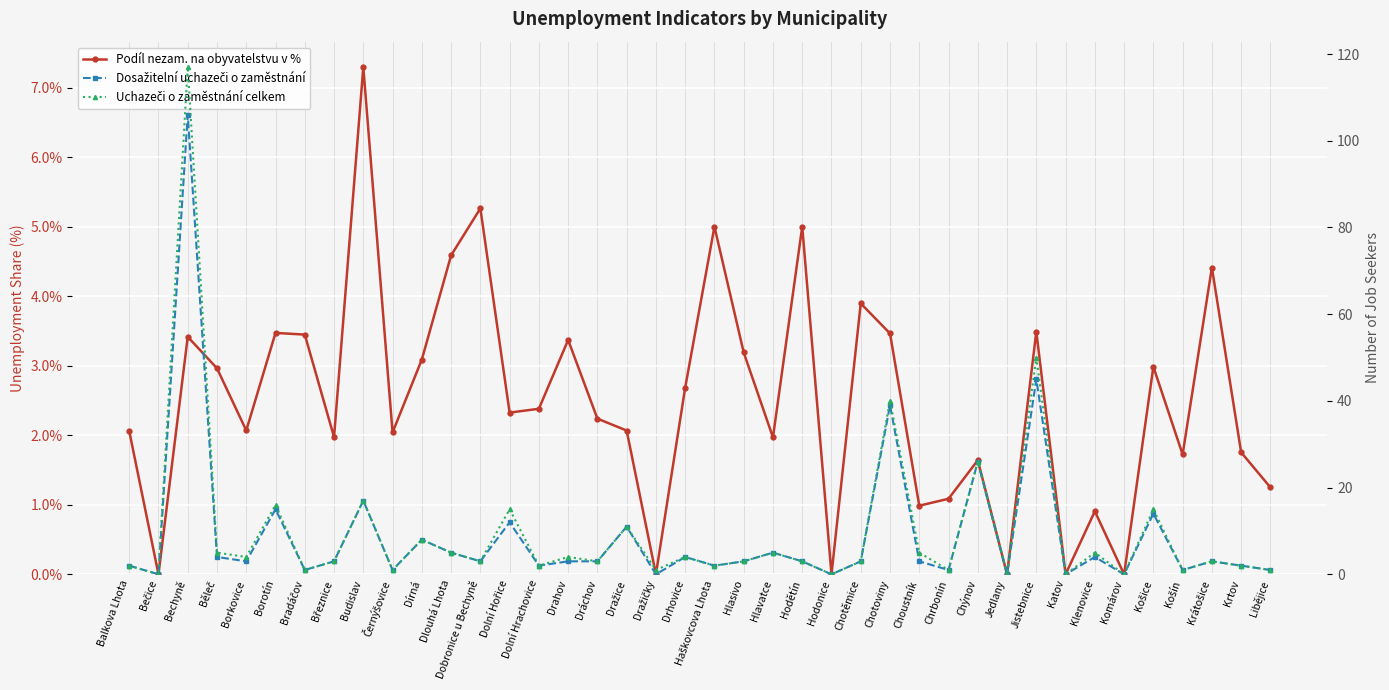

Which series has the largest total across all categories?

Uchazeči o zaměstnání celkem